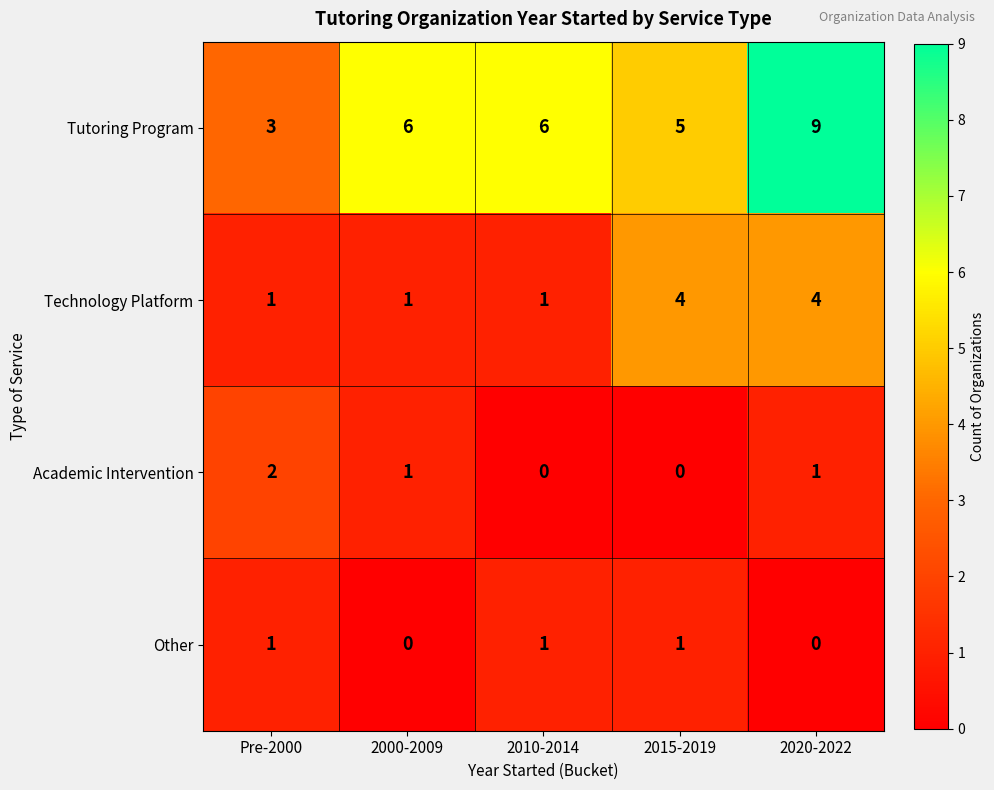

True or false: Technology Platform has a value of 1 at 2010-2014.

True